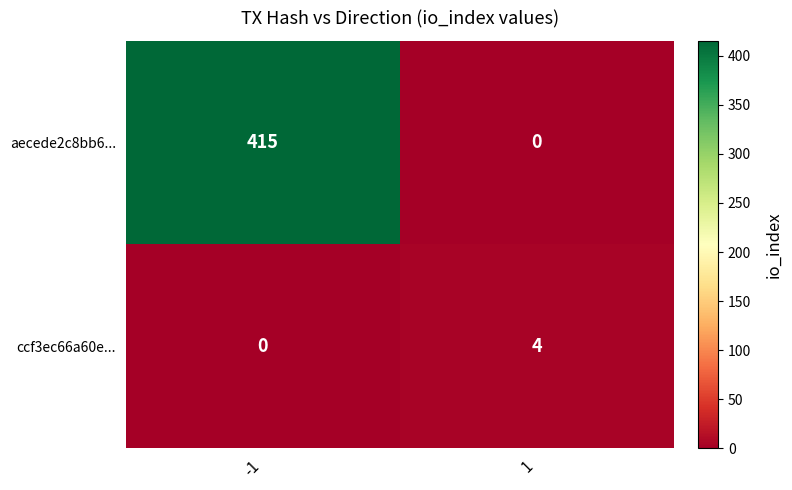

What is the maximum value shown in the chart?

415